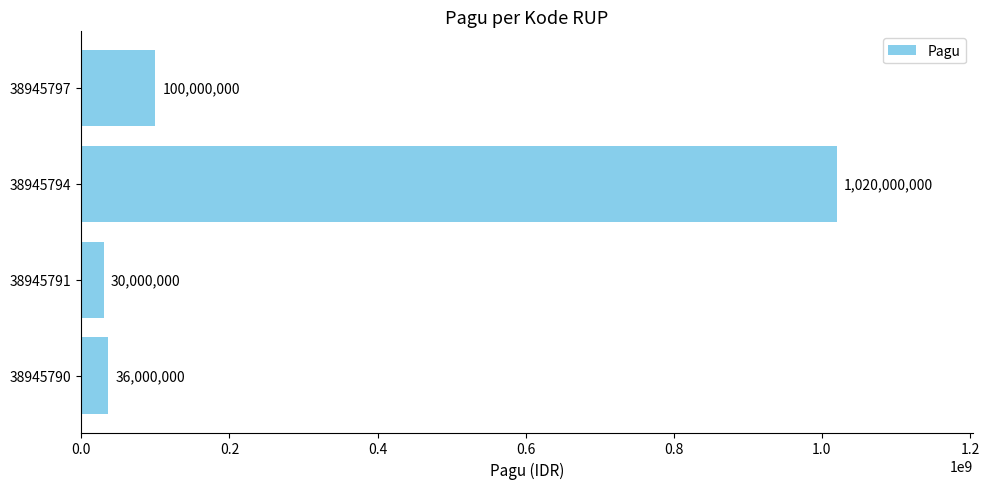

Between 38945797 and 38945791, which is larger?

38945797